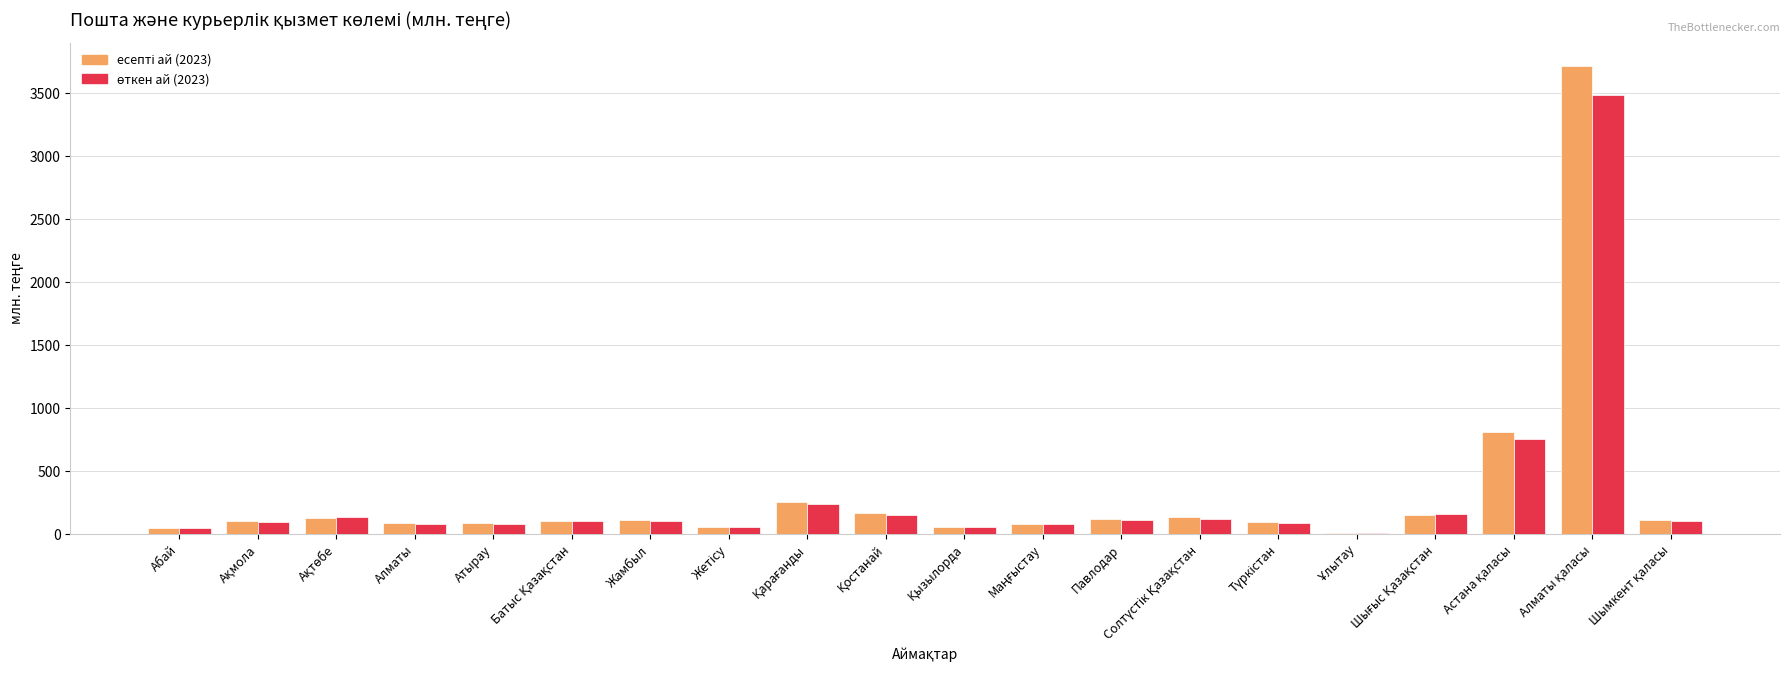

What is the greatest value displayed?

3715.1